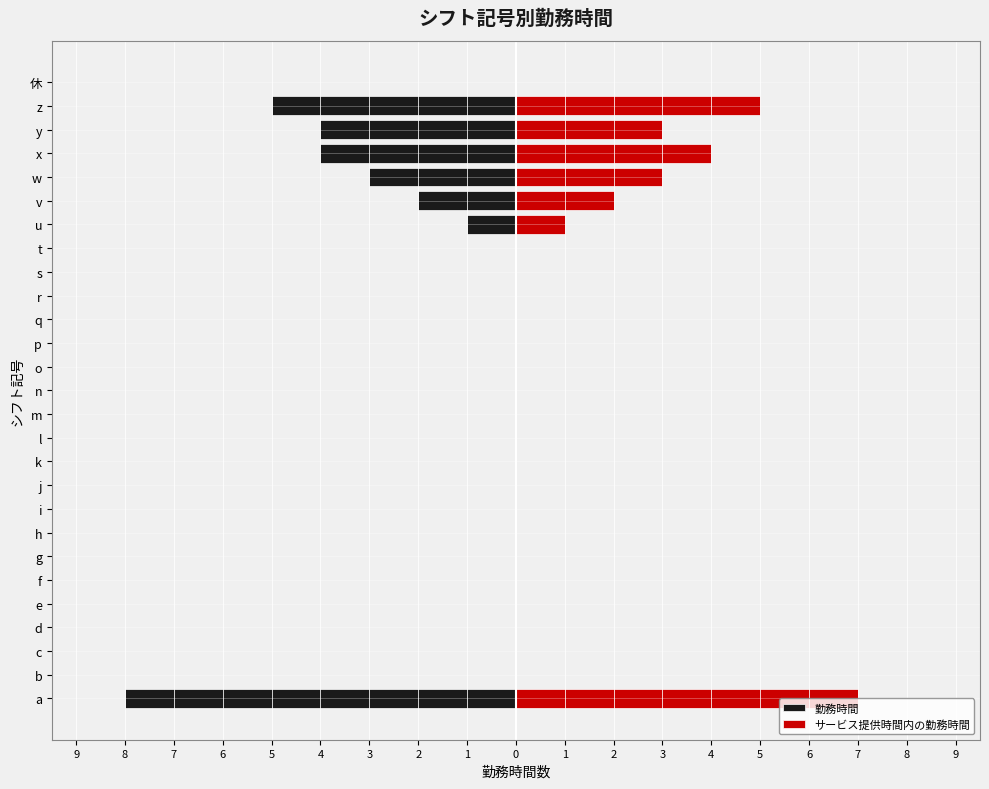

Count the 勤務時間 values in the range -1 to 0.

21